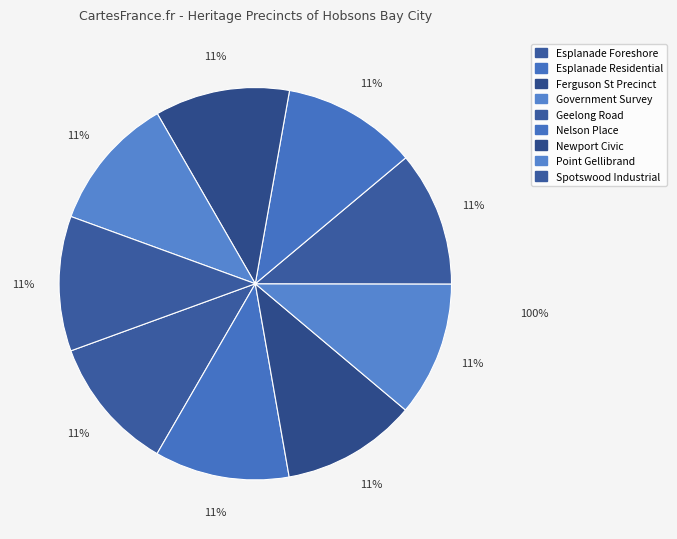

Rank the categories by value from lowest to highest.

Esplanade Foreshore Heritage Precinct, Esplanade Residential Heritage Precinct, Ferguson St & Douglas Pde Com. Prec., Government Survey Heritage Precinct, Melbourne-Geelong Road Precinct, Nelson Place Heritage Precinct, Newport Civic and Commercial Precinct, Point Gellibrand Heritage Precinct, Spotswood Industrial Heritage Precinct